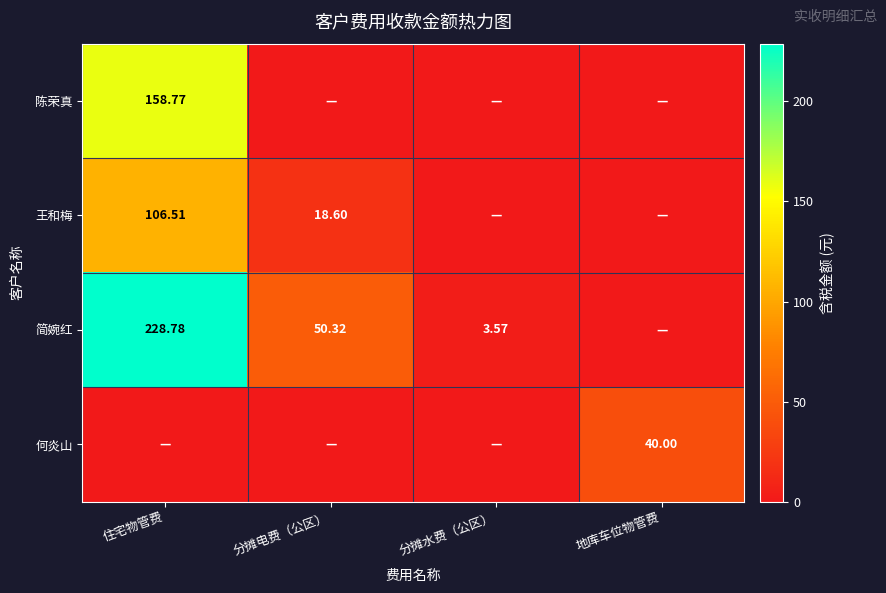

Rank the series at 分摊水费（公区） from lowest to highest value.

陈荣真, 王和梅, 何炎山, 简婉红